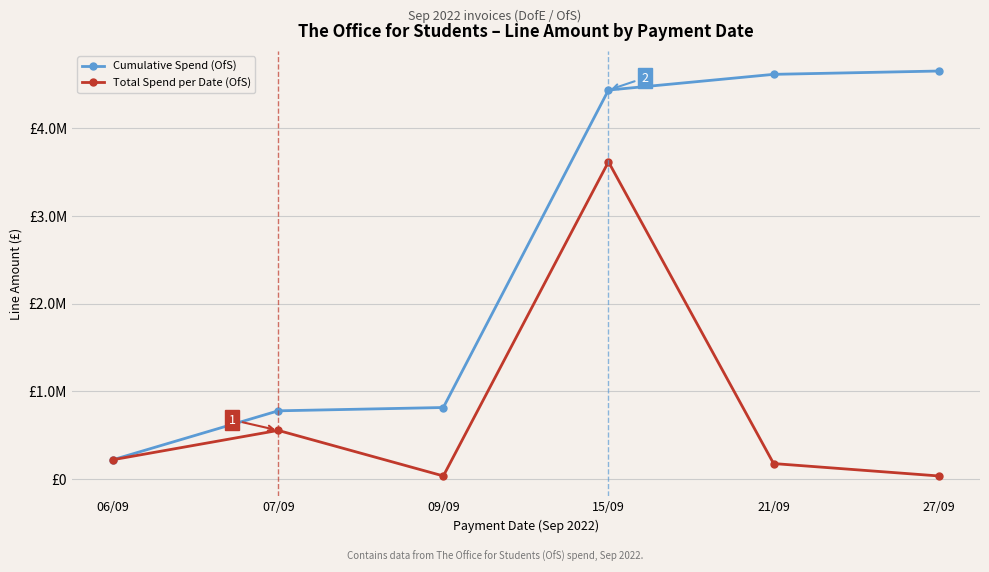

True or false: Total Spend per Date (OfS) and Cumulative Spend (OfS) intersect in this chart.

False